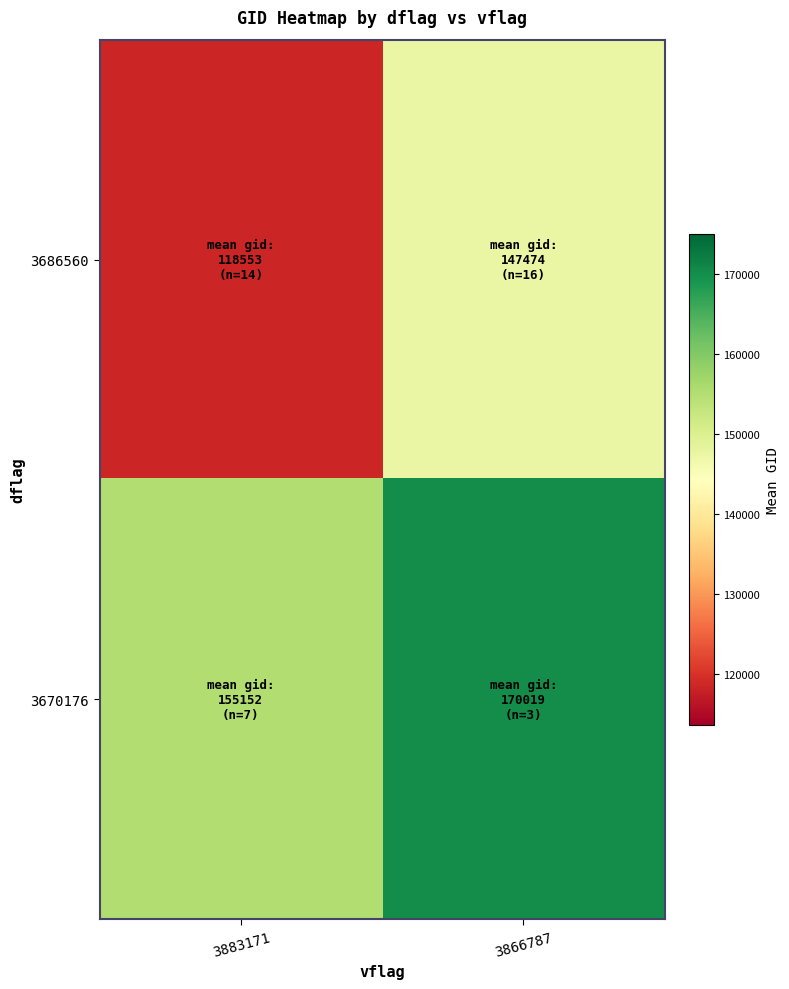

At how many categories does at least one series exceed 139247?

2